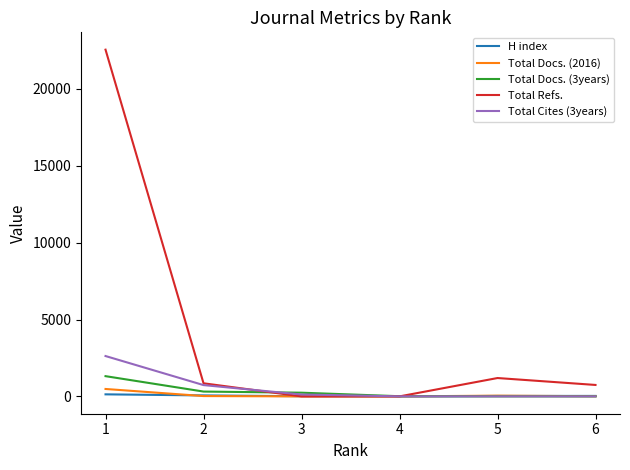

At which label is Total Refs. closest to 11278?

5